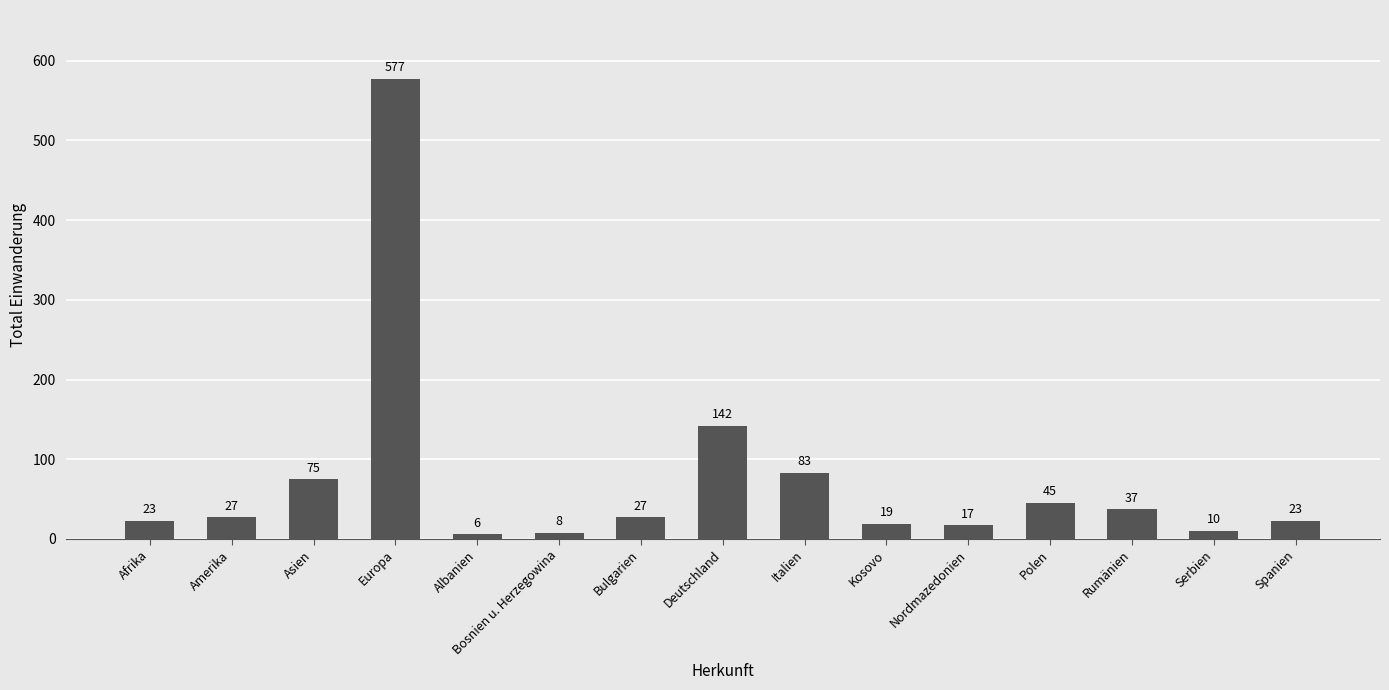

Which has a higher value, Amerika or Europa?

Europa